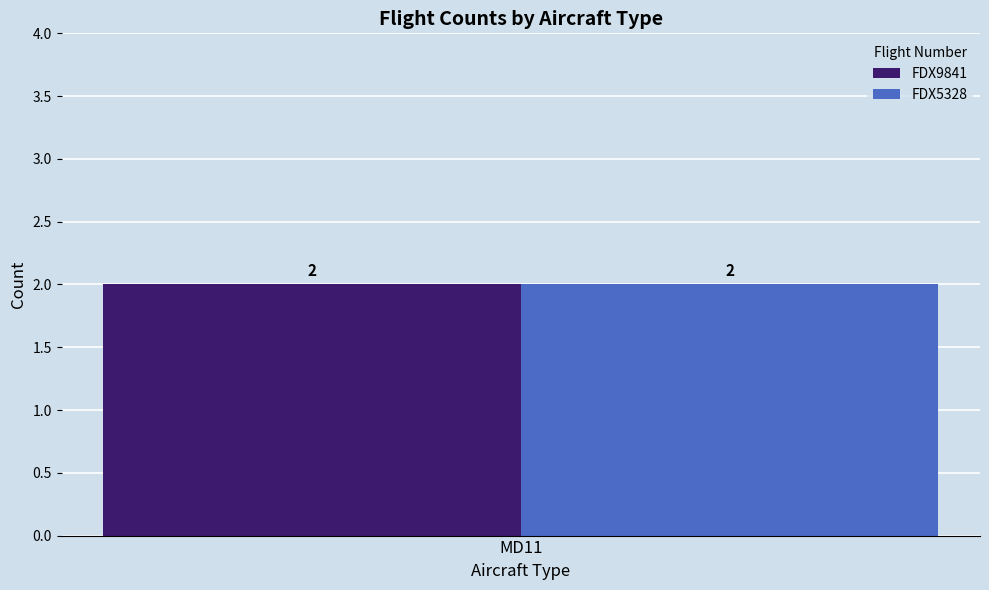

Rank the series at 1 from lowest to highest value.

FDX9841, FDX5328